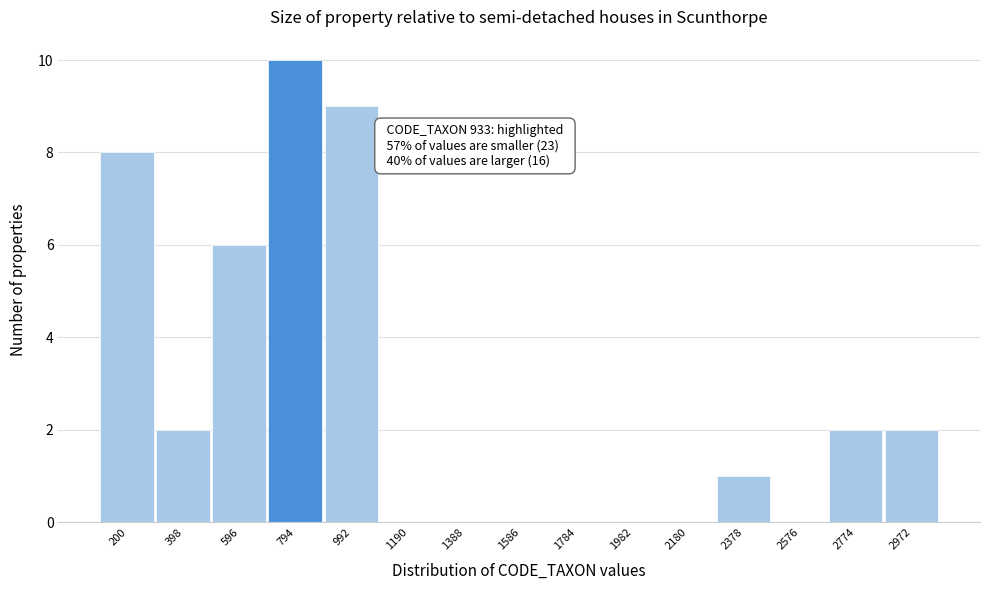

Reading left to right, extract all data points from this chart.

200=8	398=2	596=6	794=10	992=9	1190=0	1388=0	1586=0	1784=0	1982=0	2180=0	2378=1	2576=0	2774=2	2972=2